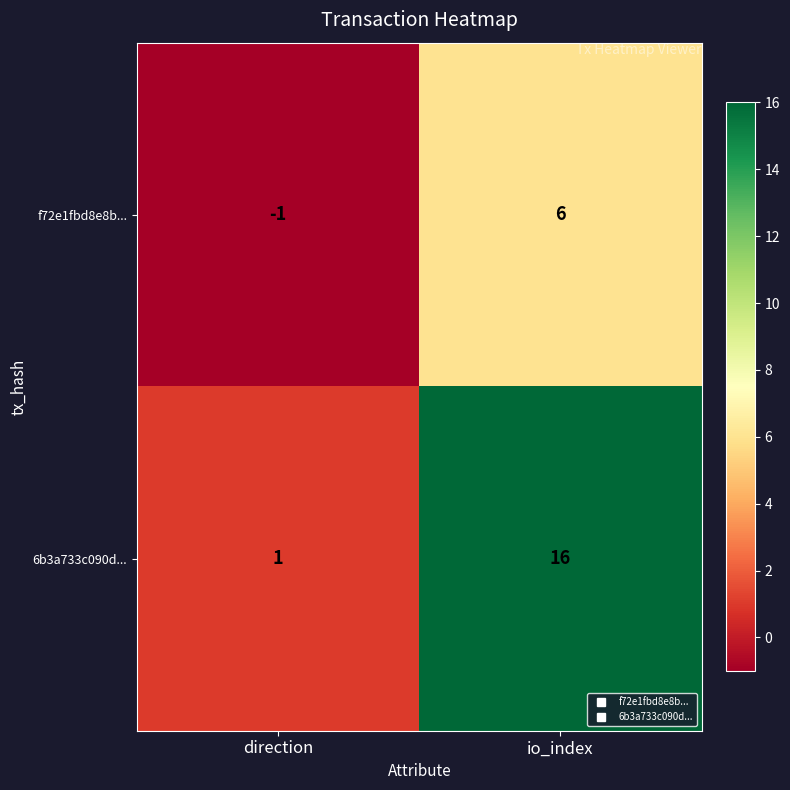

Which series has the largest range (max minus min)?

6b3a733c090d...